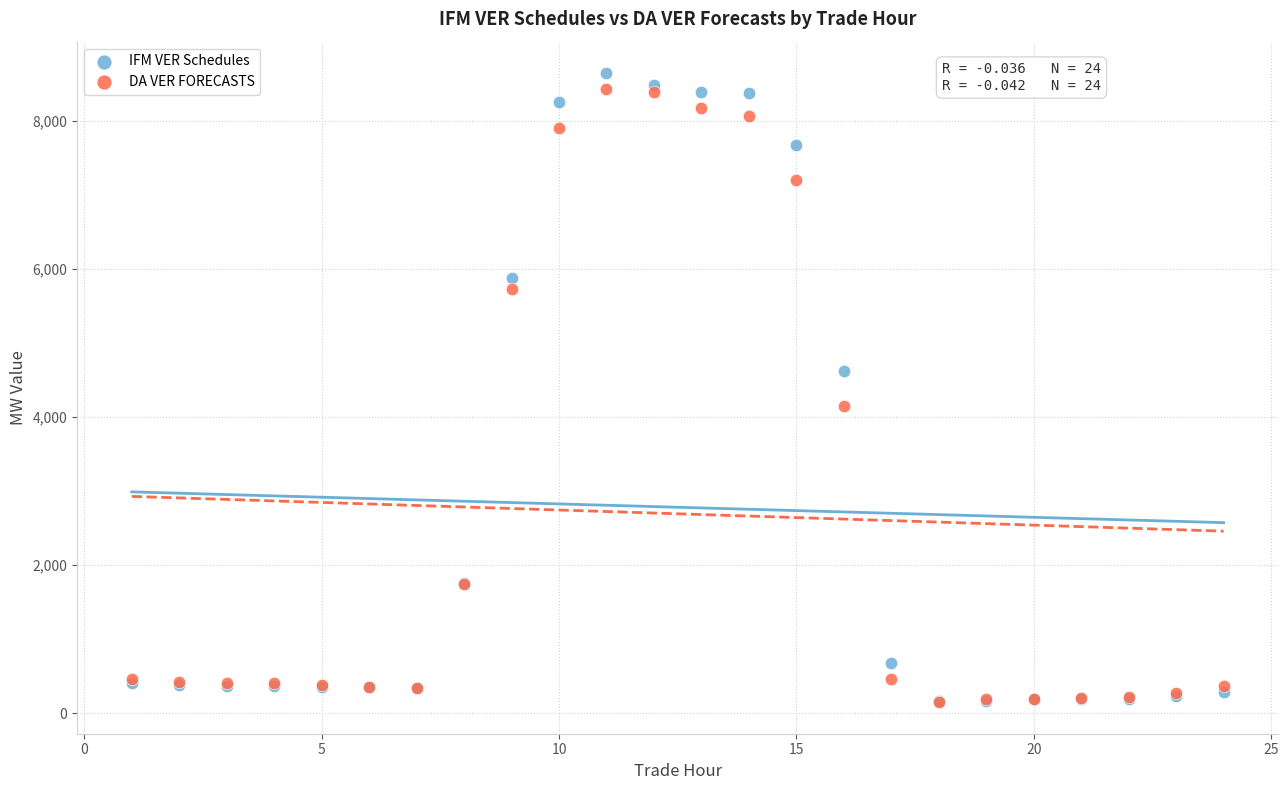

Which series has the largest Y range (max minus min)?

IFM VER Schedules